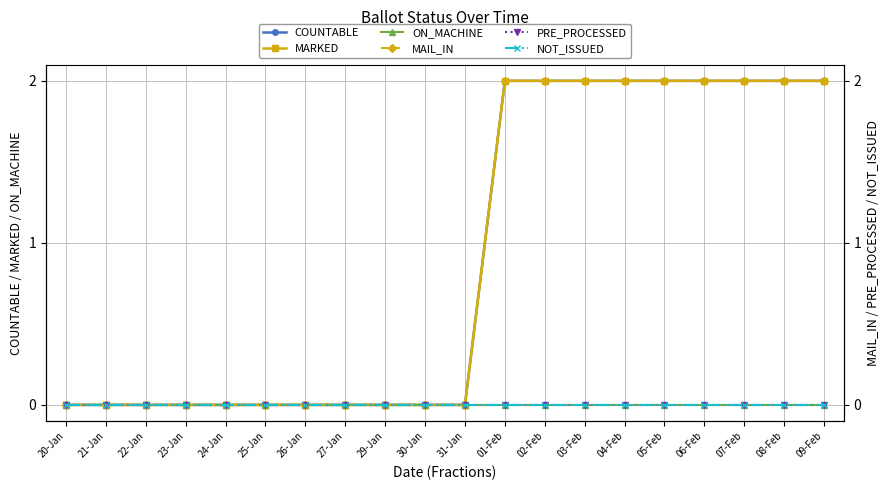

What is the label of the 12th point from the left?

01-Feb